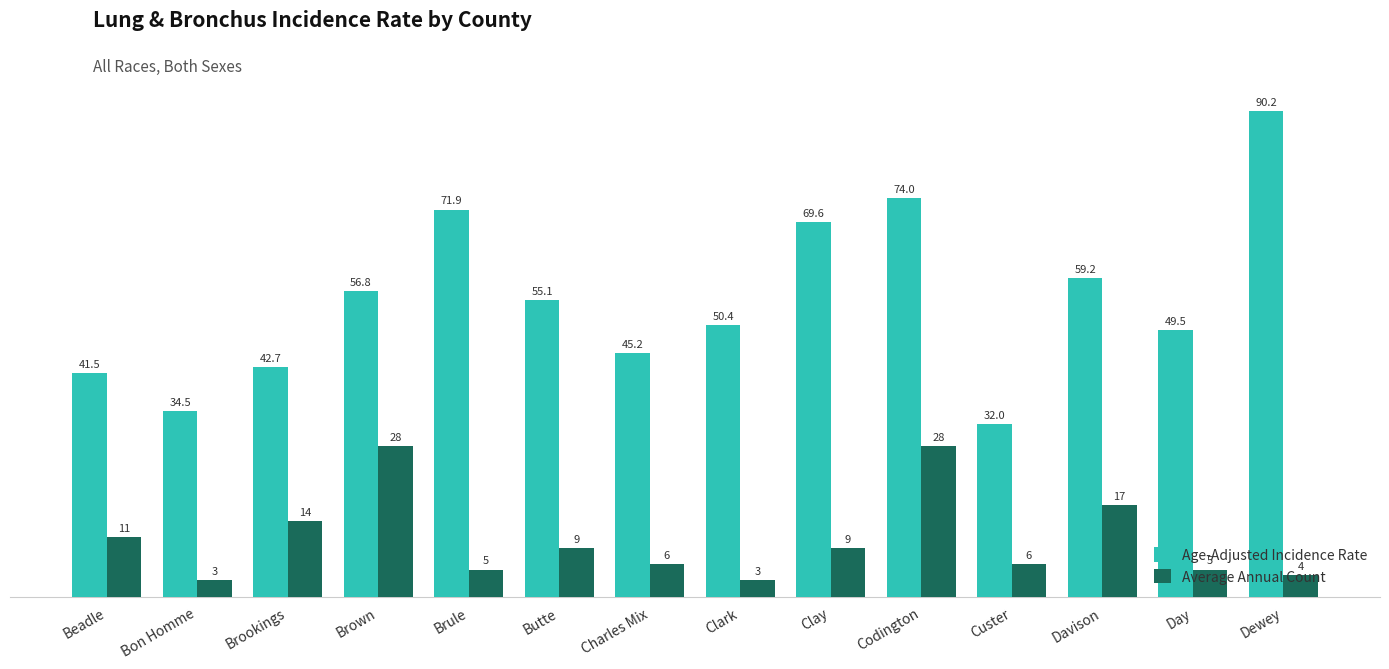

True or false: Age-Adjusted Incidence Rate has a value of 50.4 at Clark.

True